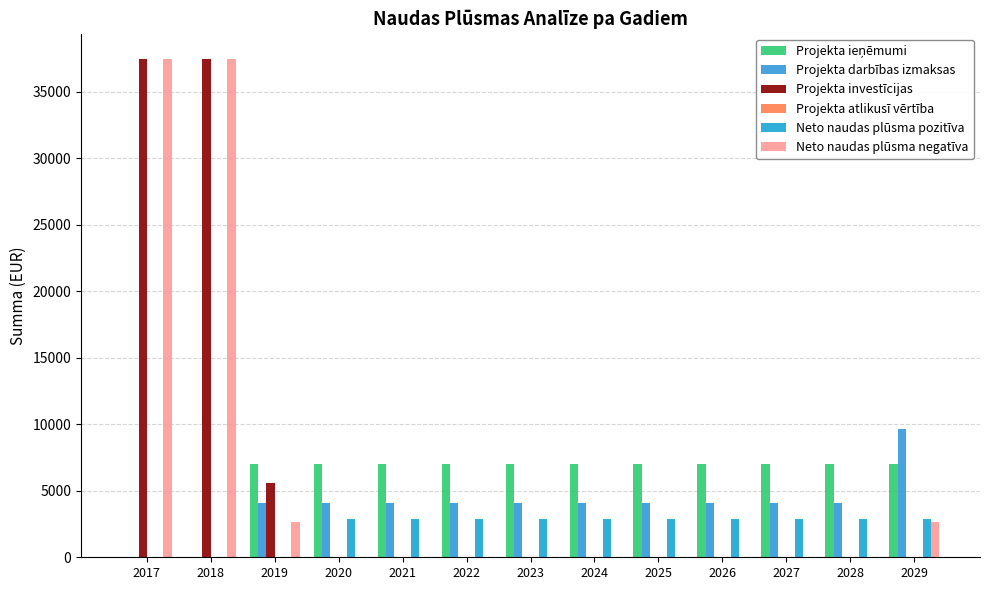

At which category is the sum across all series the highest?

2017